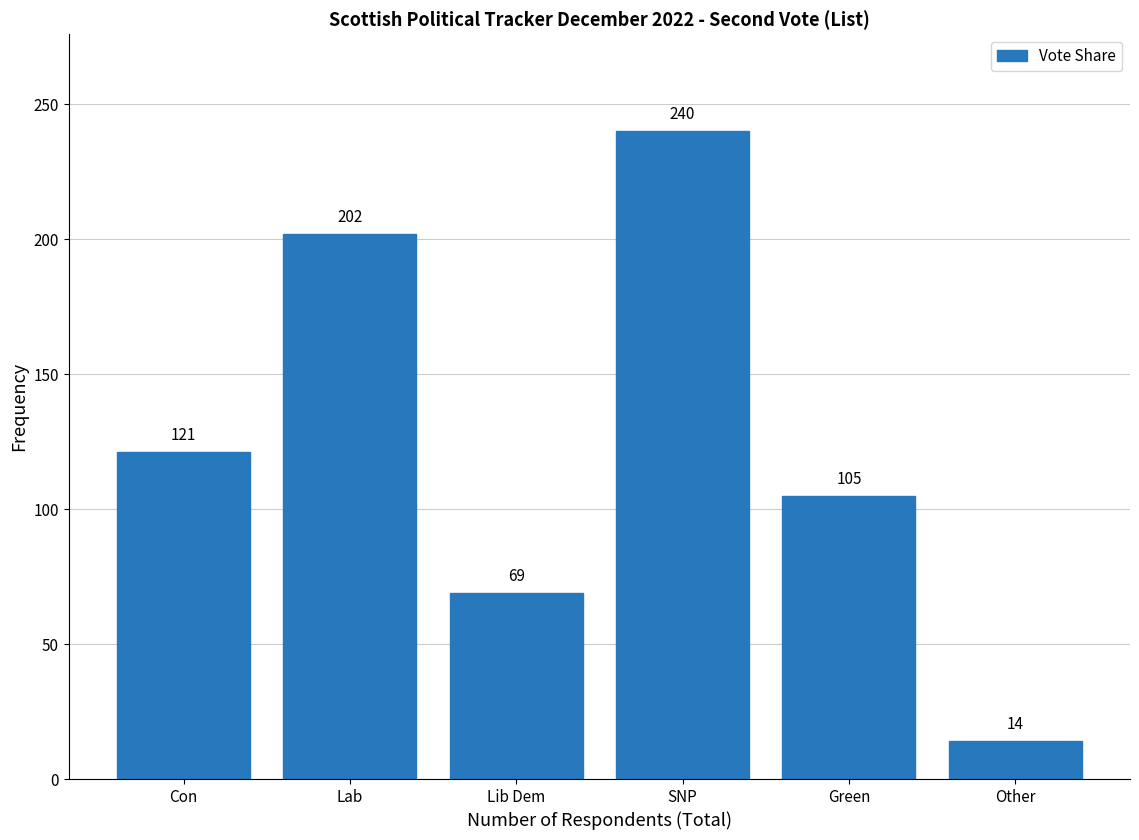

Reading left to right, list all the values displayed in this chart.

121	202	69	240	105	14